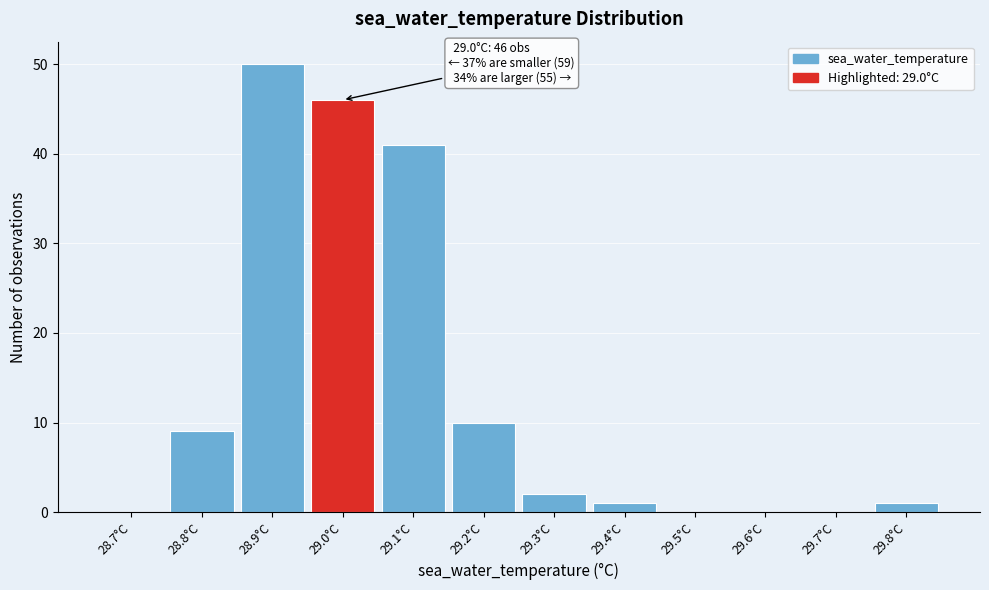

Reading right to left, transcribe all the data shown in this chart.

29.8°C=1	29.7°C=0	29.6°C=0	29.5°C=0	29.4°C=1	29.3°C=2	29.2°C=10	29.1°C=41	29.0°C=46	28.9°C=50	28.8°C=9	28.7°C=0